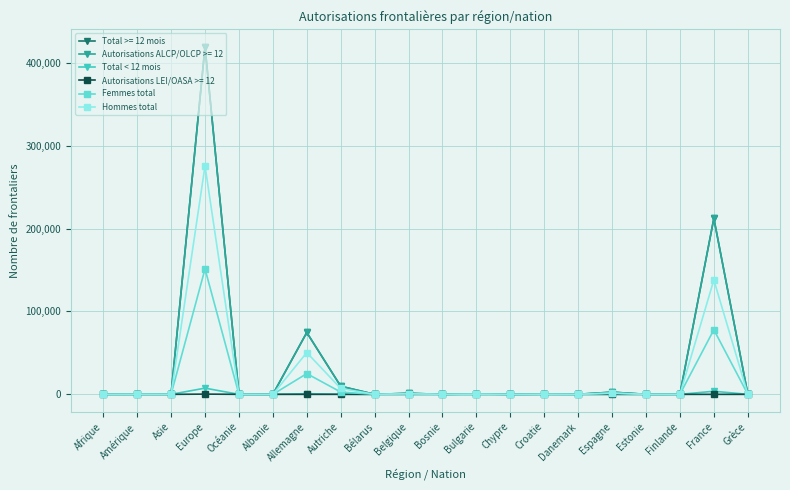

Which series has the largest range (max minus min)?

Total >= 12 mois